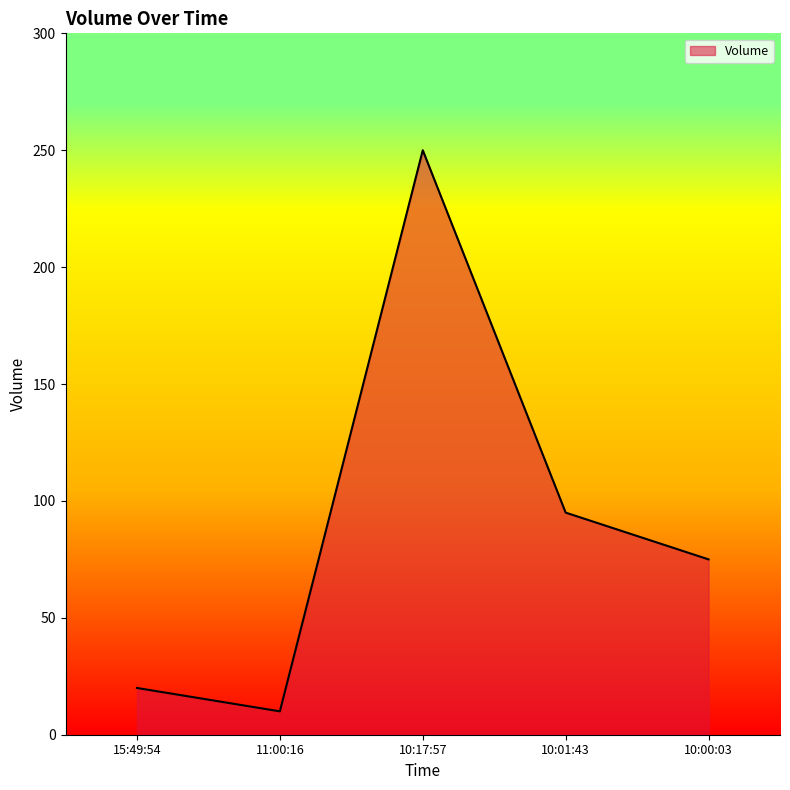

What is the ratio of the value at 10:17:57 to the value at 11:00:16?

25.0